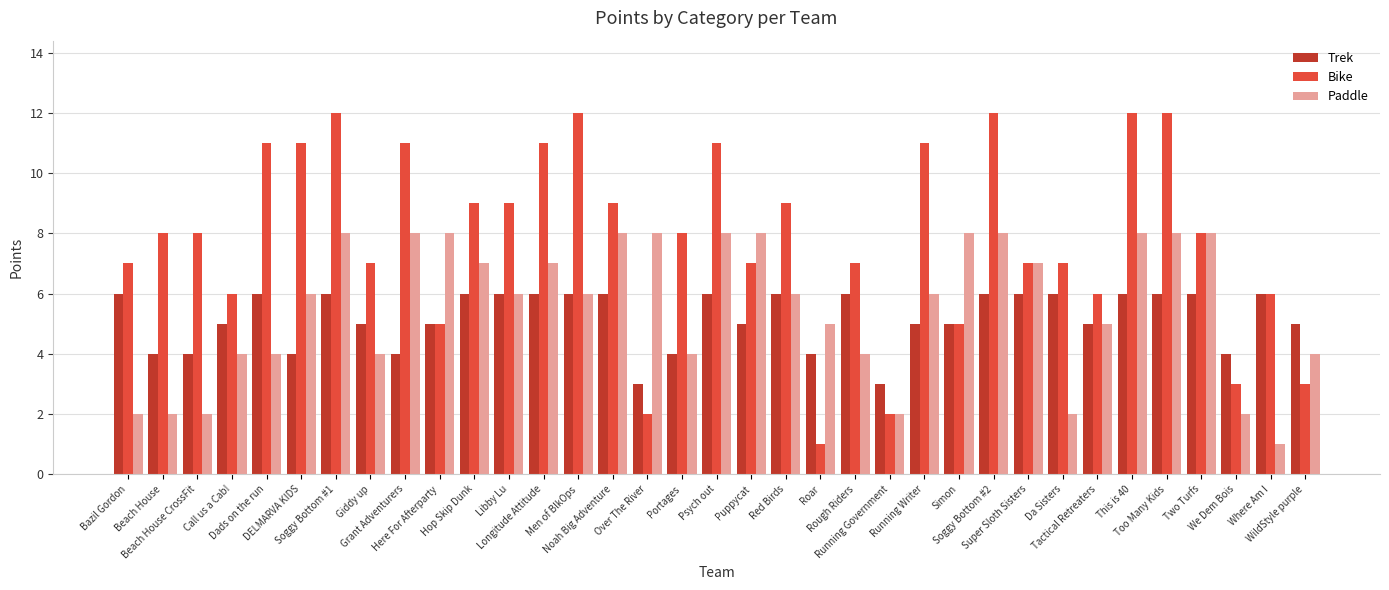

What is the highest value of the Bike series?

12